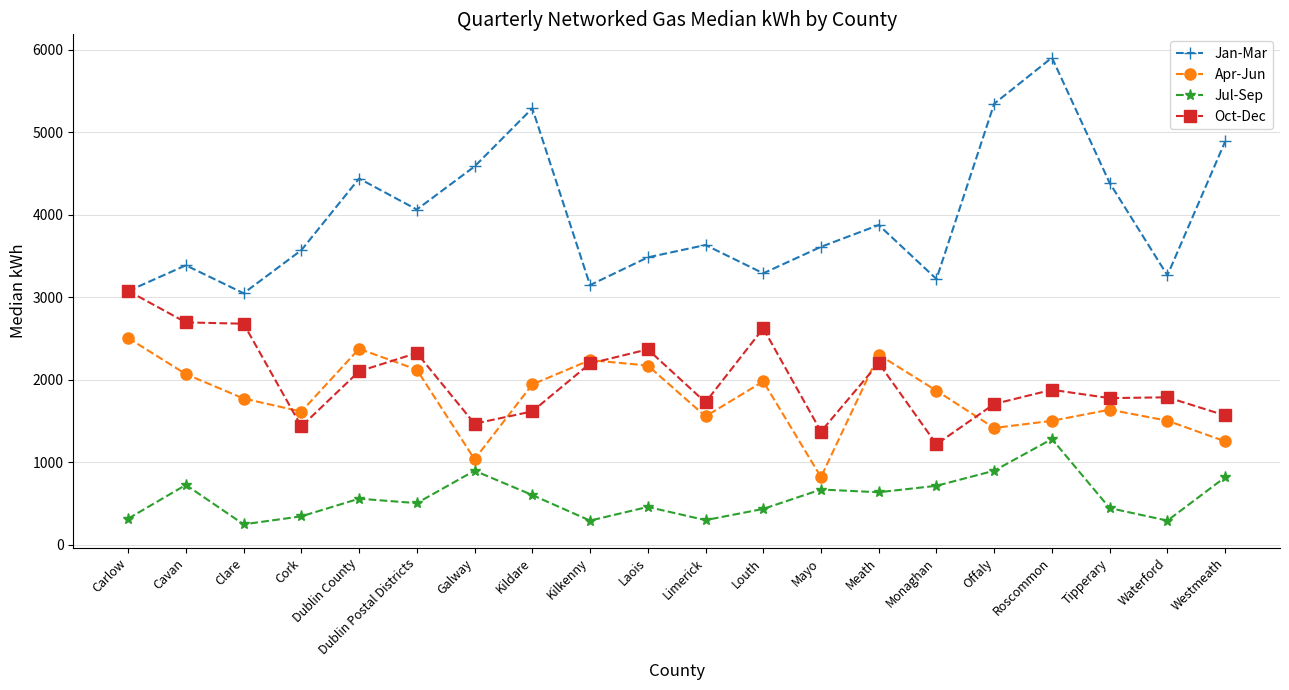

The Oct-Dec series shows 1220 at Monaghan. True or false?

True